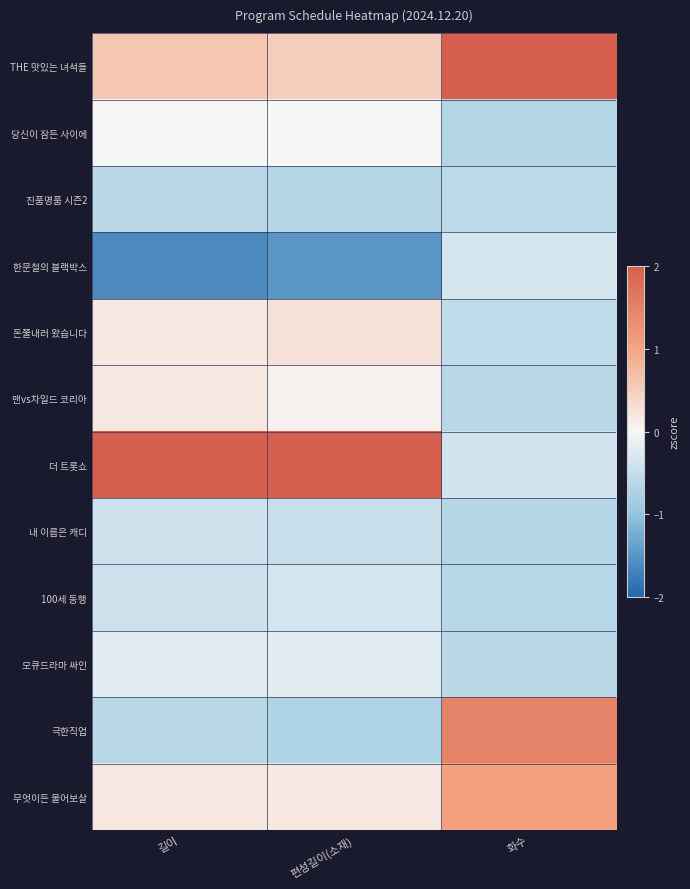

Reading left to right, transcribe all the data shown in this chart.

THE 맛있는 녀석들: 길이=0.6	편성길이(소재)=0.5	화수=2.4
당신이 잠든 사이에: 길이=-0.0	편성길이(소재)=0.0	화수=-0.7
진품명품 시즌2: 길이=-0.6	편성길이(소재)=-0.7	화수=-0.6
한문철의 블랙박스: 길이=-1.6	편성길이(소재)=-1.5	화수=-0.3
돈쭐내러 왔습니다: 길이=0.2	편성길이(소재)=0.3	화수=-0.5
맨vs차일드 코리아: 길이=0.2	편성길이(소재)=0.1	화수=-0.6
더 트롯쇼: 길이=2.8	편성길이(소재)=2.8	화수=-0.4
내 이름은 캐디: 길이=-0.4	편성길이(소재)=-0.5	화수=-0.6
100세 동행: 길이=-0.4	편성길이(소재)=-0.3	화수=-0.6
모큐드라마 싸인: 길이=-0.2	편성길이(소재)=-0.2	화수=-0.6
극한직업: 길이=-0.6	편성길이(소재)=-0.7	화수=1.5
무엇이든 물어보살: 길이=0.2	편성길이(소재)=0.2	화수=1.1